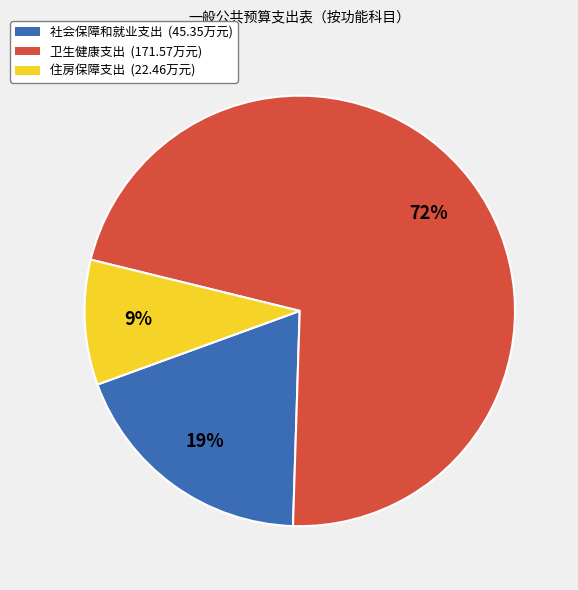

Which slice represents more than half of the pie?

卫生健康支出